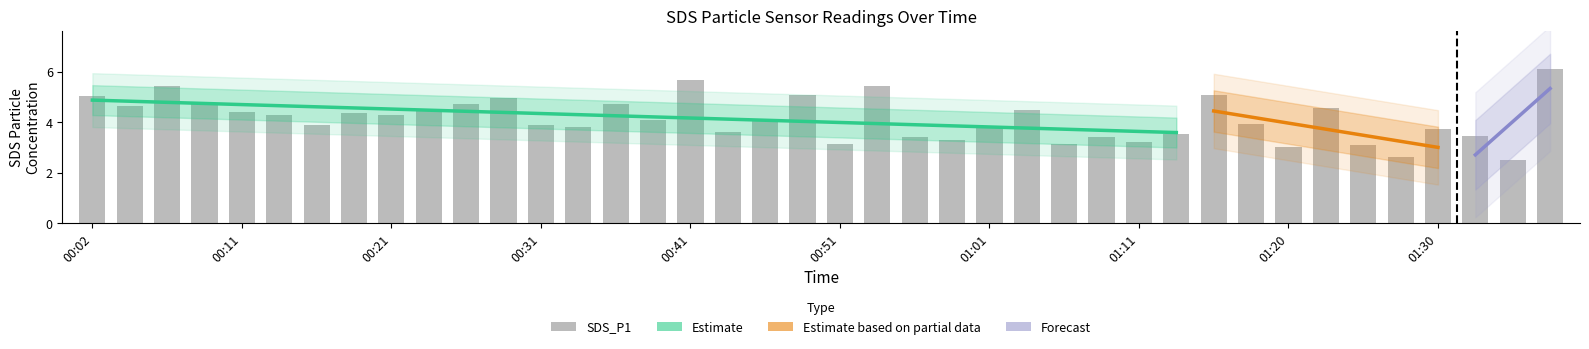

Reading left to right, what are all the values shown in this chart?

5.0	4.7	5.4	4.7	4.4	4.3	3.9	4.3	4.3	4.4	4.7	5.0	3.9	3.8	4.7	4.1	5.7	3.6	4.1	5.1	3.1	5.4	3.4	3.3	3.9	4.5	3.1	3.4	3.2	3.5	5.1	4.0	3.0	4.6	3.1	2.6	3.7	3.5	2.5	6.1